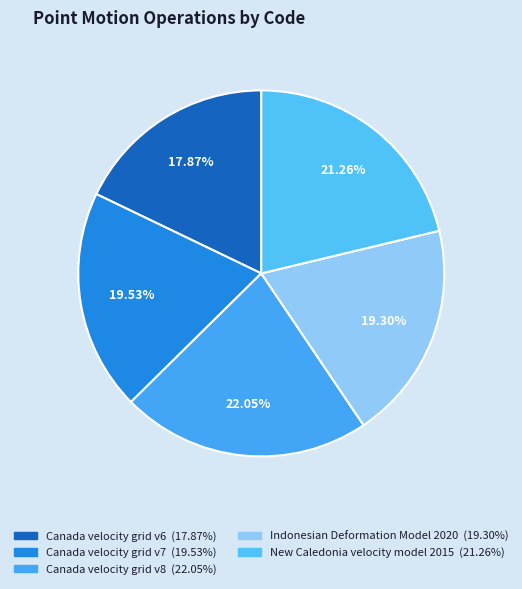

How many slices are in this pie chart?

5